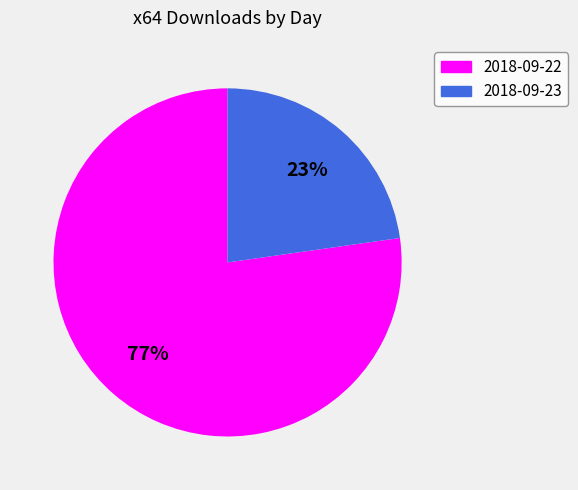

What percentage is the 2018-09-22 slice, to the nearest percent?

77%